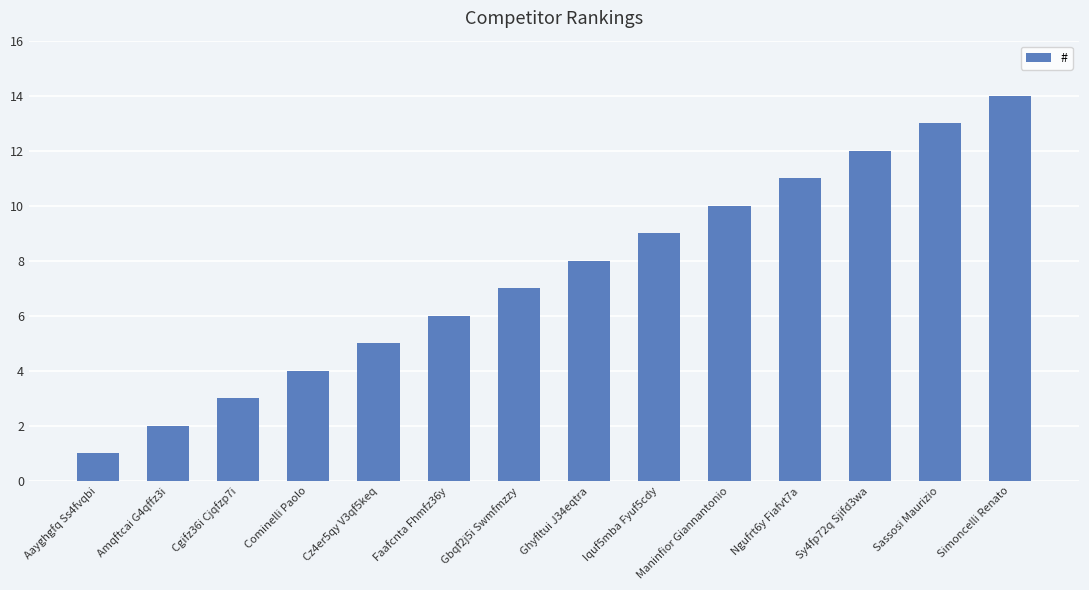

Rank the categories by value from highest to lowest.

Simoncelli Renato, Sassosi Maurizio, Sy4fp72q Sjifd3wa, Ngufrt6y Fiafvt7a, Maninfior Giannantonio, Iquf5mba Fyuf5cdy, Ghyfltui J34eqtra, Gbqf2j5i Swmfmzzy, Faafcnta Fhmfz36y, Cz4er5qy V3qf5keq, Cominelli Paolo, Cgifz36i Cjqfzp7i, Amqftcai G4qffz3i, Aayghgfq Ss4fvqbi